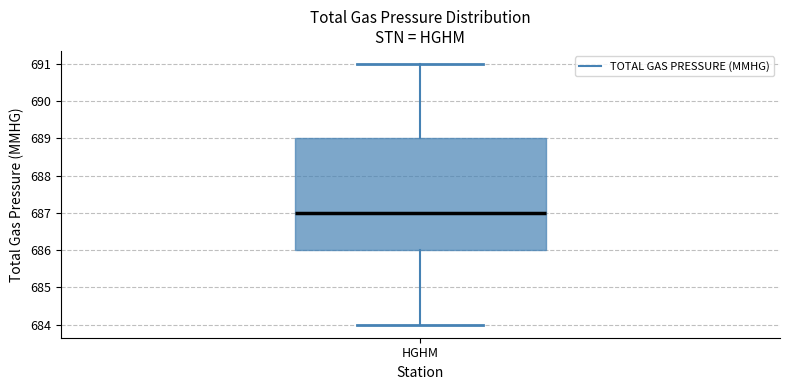

Read this box plot against the y-axis: the position of the median line, the range covered by the box, and the ends of both whiskers. The values are not printed on the chart, so give them approximately, as read against the axis.

median 687, box 686 to 689, whiskers 684 to 691